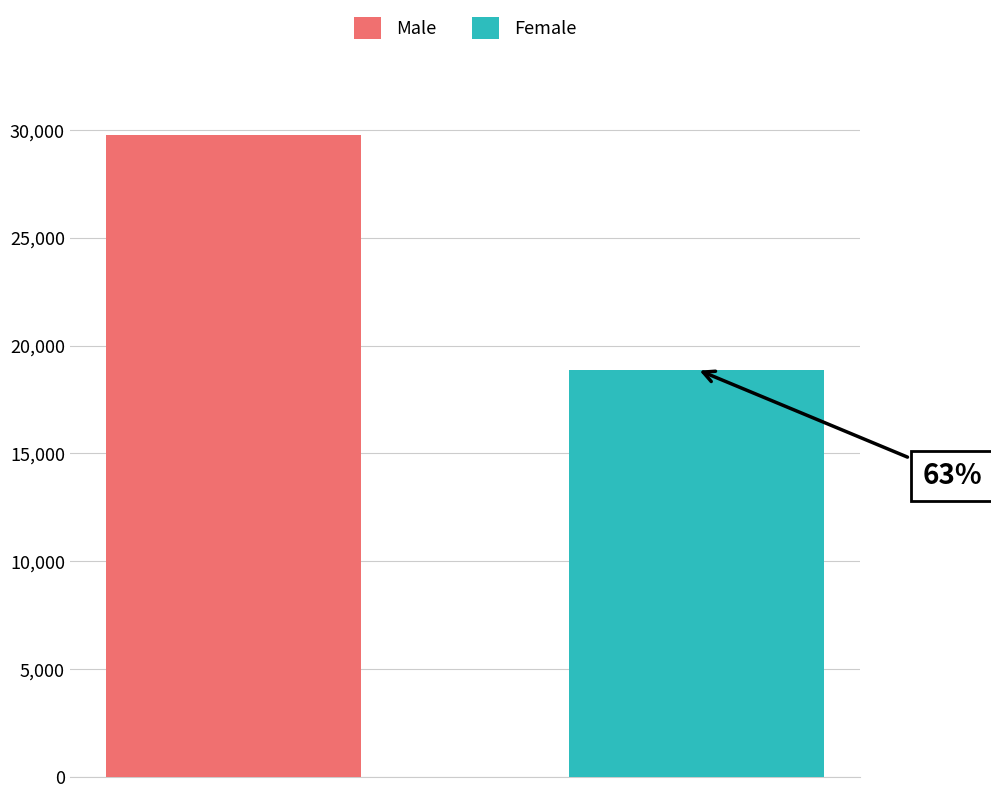

What are all the series names shown in the legend?

Male, Female